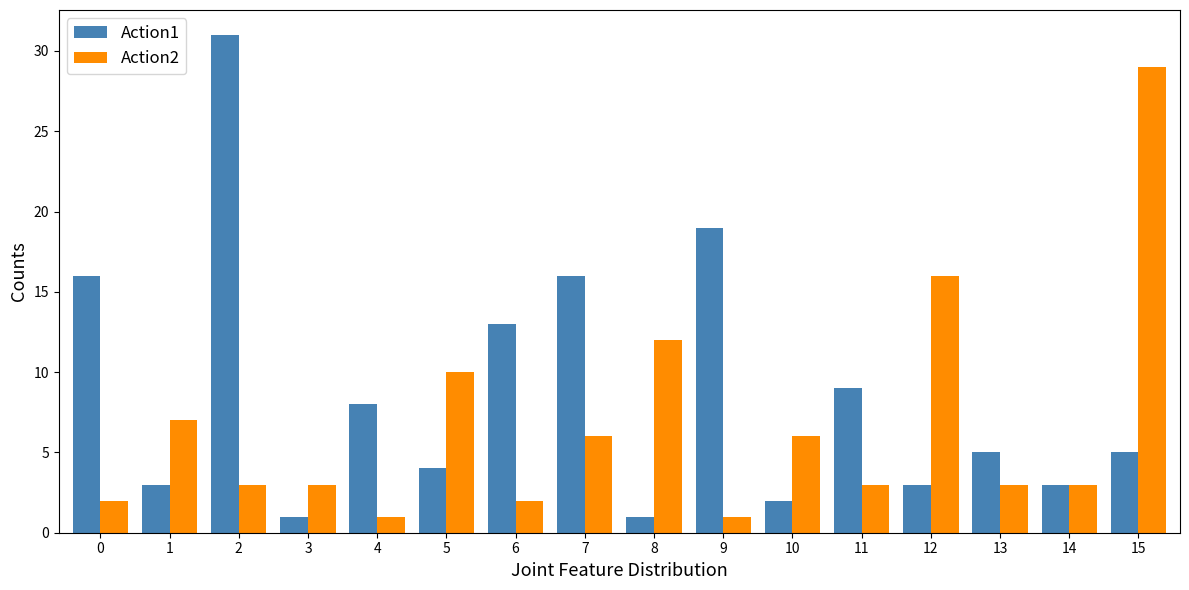

Reading left to right, transcribe all the data shown in this chart.

Action1: 0=16	1=3	2=31	3=1	4=8	5=4	6=13	7=16	8=1	9=19	10=2	11=9	12=3	13=5	14=3	15=5
Action2: 0=2	1=7	2=3	3=3	4=1	5=10	6=2	7=6	8=12	9=1	10=6	11=3	12=16	13=3	14=3	15=29